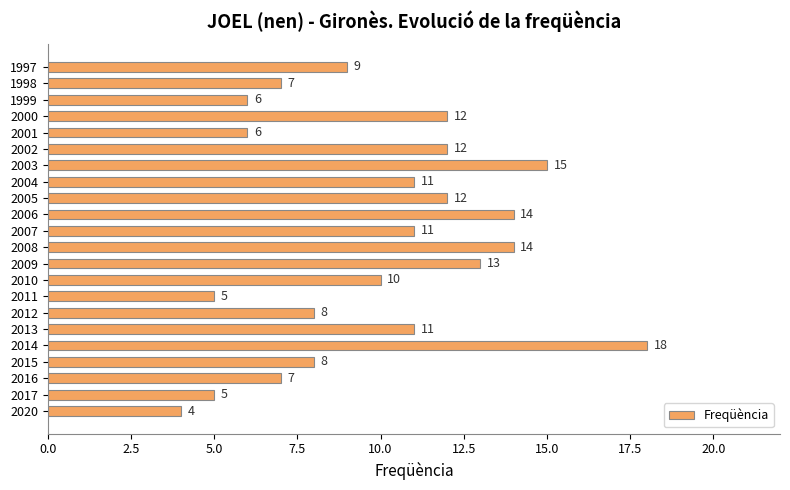

Reading bottom to top, what are all the values shown in this chart?

4	5	7	8	18	11	8	5	10	13	14	11	14	12	11	15	12	6	12	6	7	9